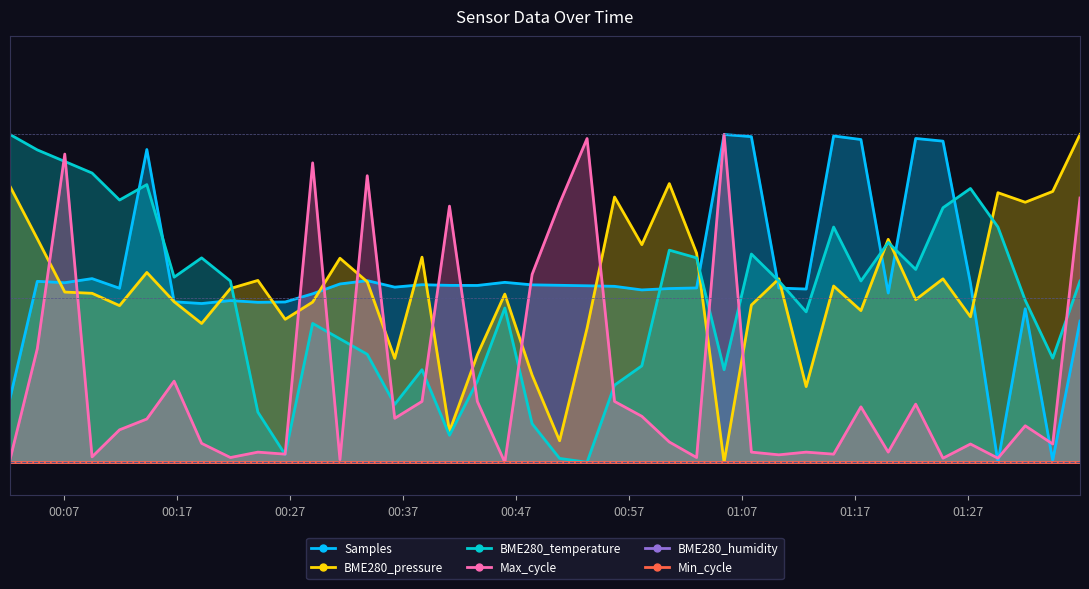

The value of BME280_pressure at 2023/11/29 00:14:19 is 0.8. True or false?

False